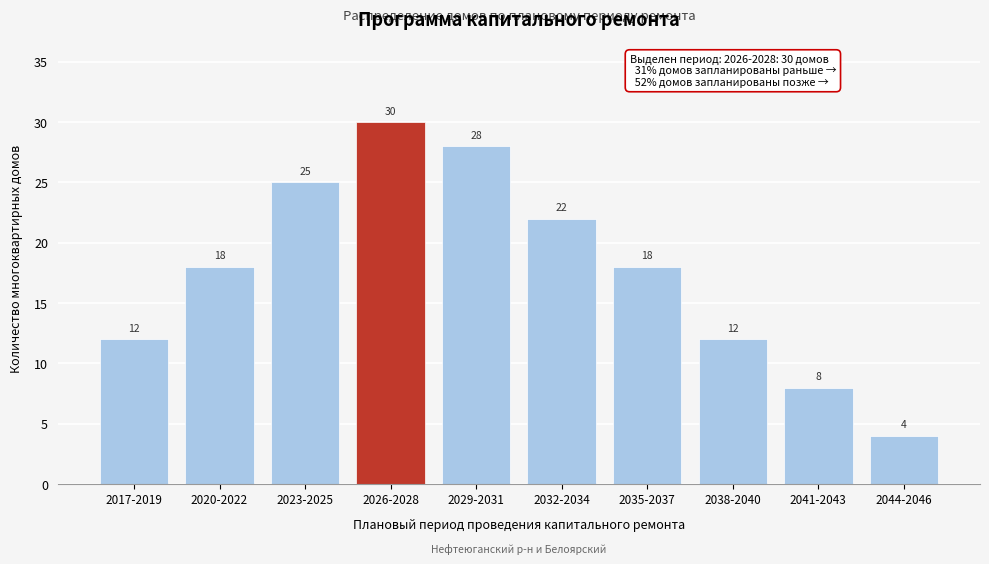

Reading right to left, what are all the values shown in this chart?

4	8	12	18	22	28	30	25	18	12